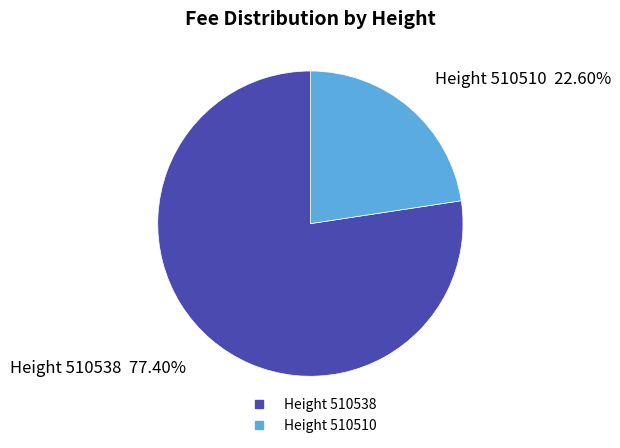

Is there a majority slice in this chart?

Yes